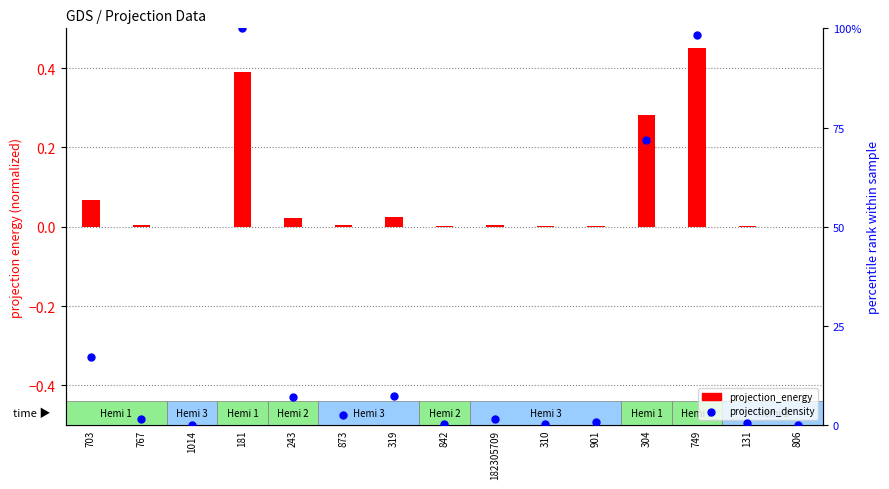

What are all the series names shown in the legend?

projection_energy (normalized), projection_density (percentile)